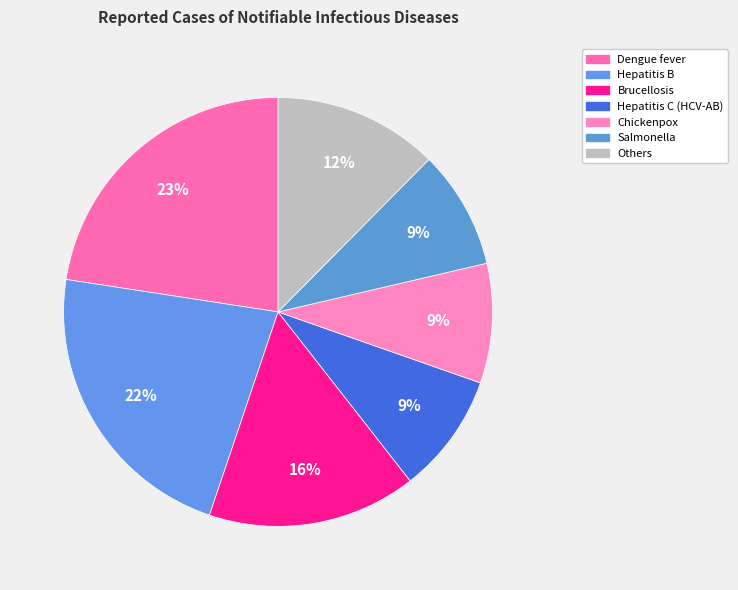

Which category has the biggest portion of the pie?

Dengue fever